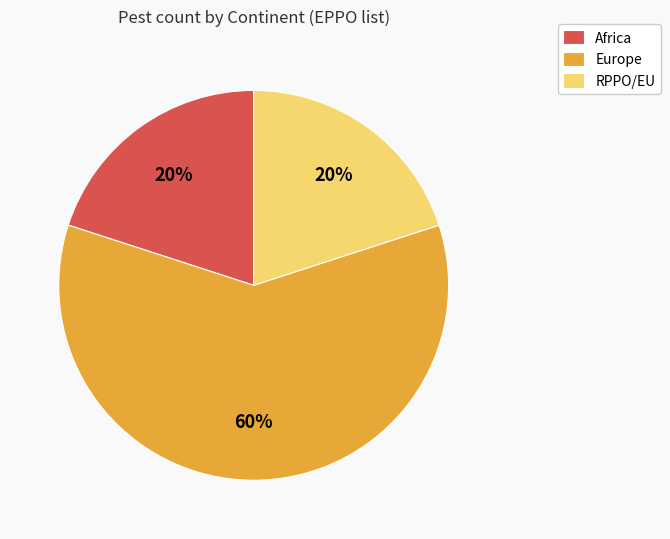

Which category has the biggest portion of the pie?

Europe